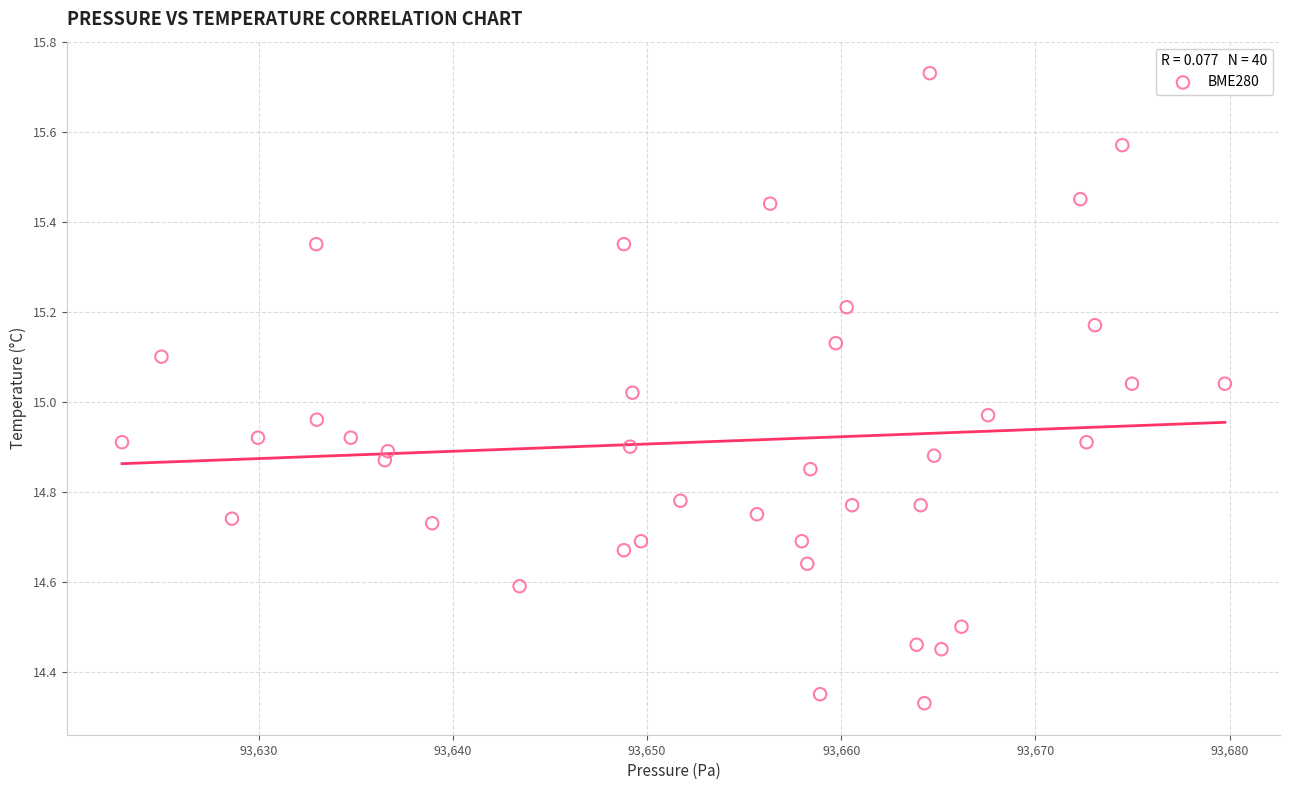

What is the range of X values (max minus min)?

56.8